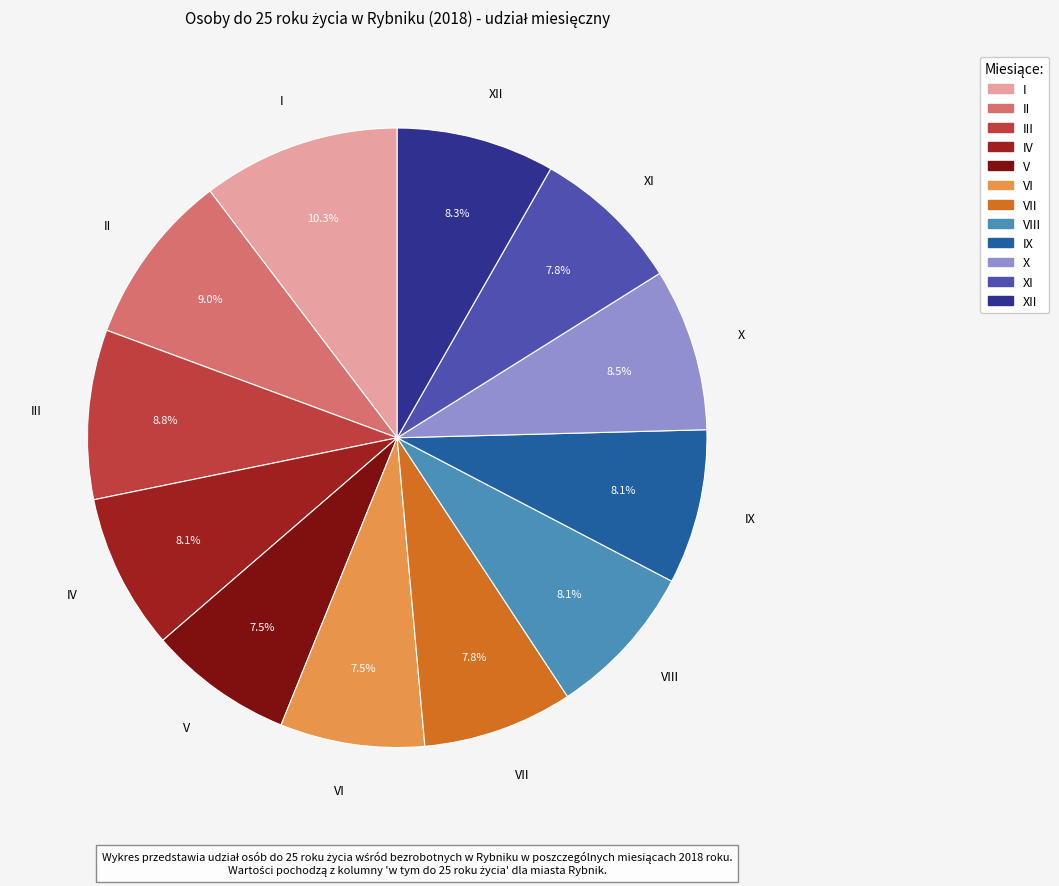

Count the number of slices in the pie.

12